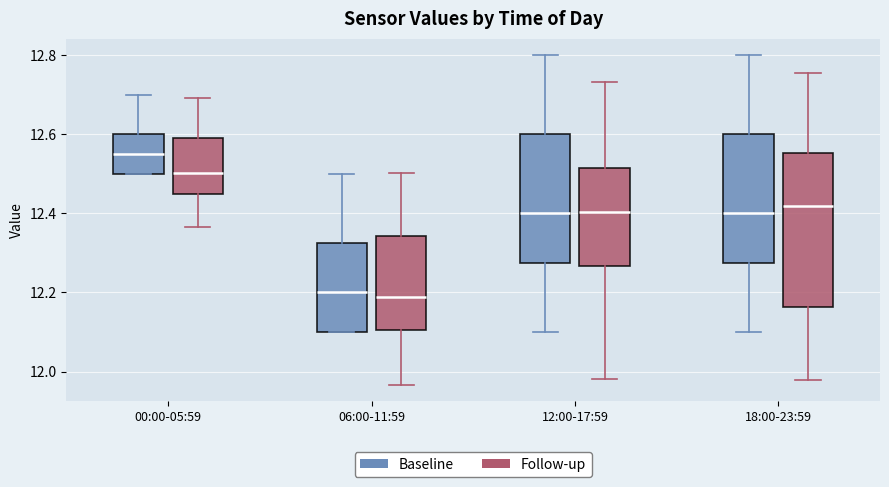

Which box is the tallest, from its lower edge to its upper edge?

18:00-23:59 (Follow-up)